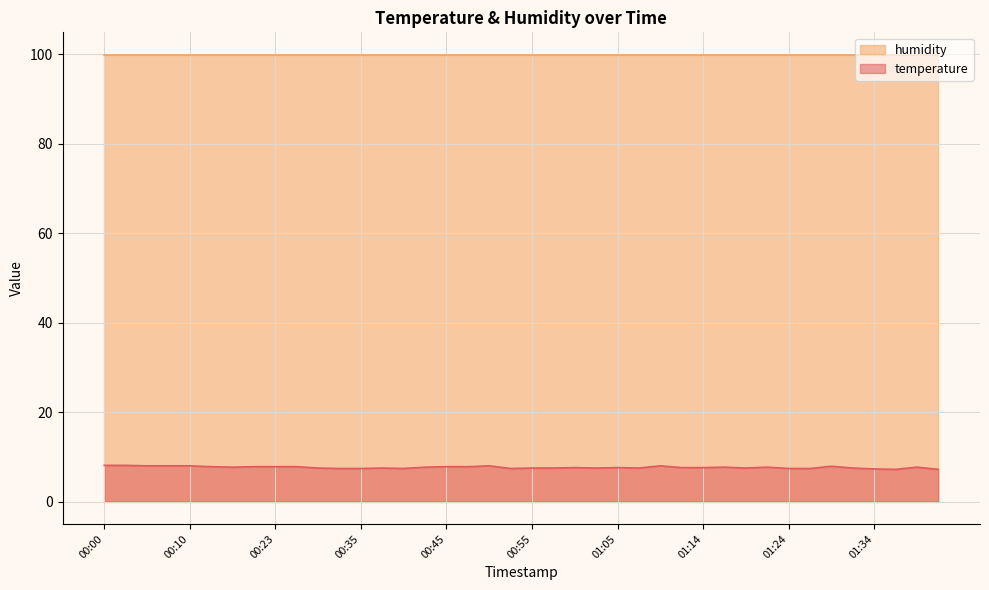

What is the value of the 15th point from the left?

7.4